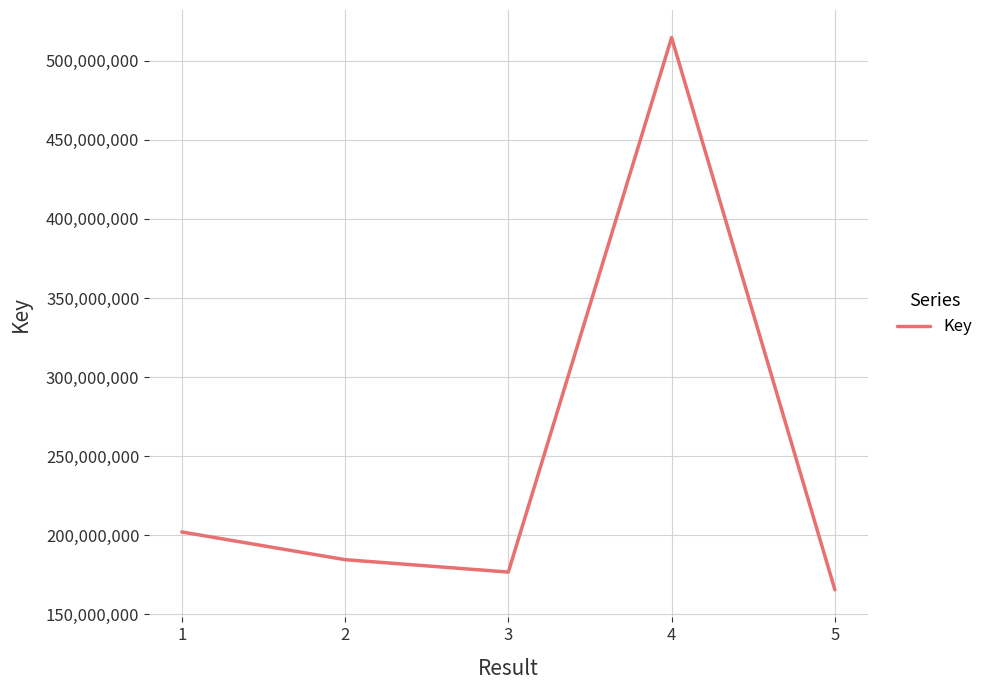

How many interior local valleys (lower than both neighbors) does the data have?

1